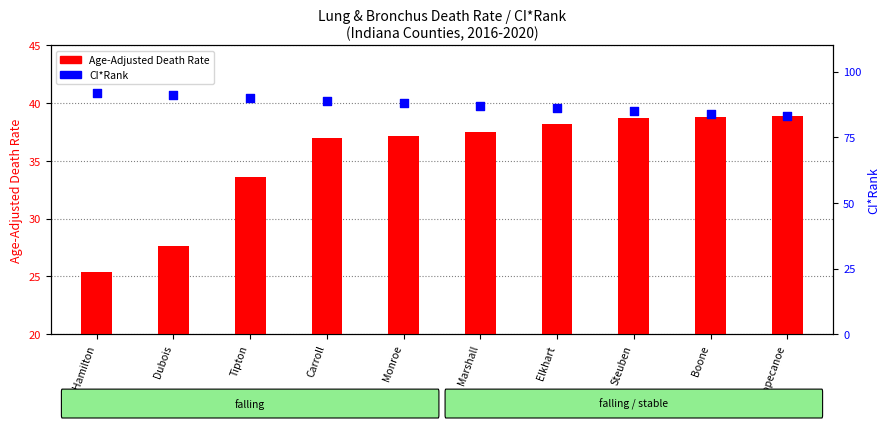

At how many categories does at least one series exceed 31?

10